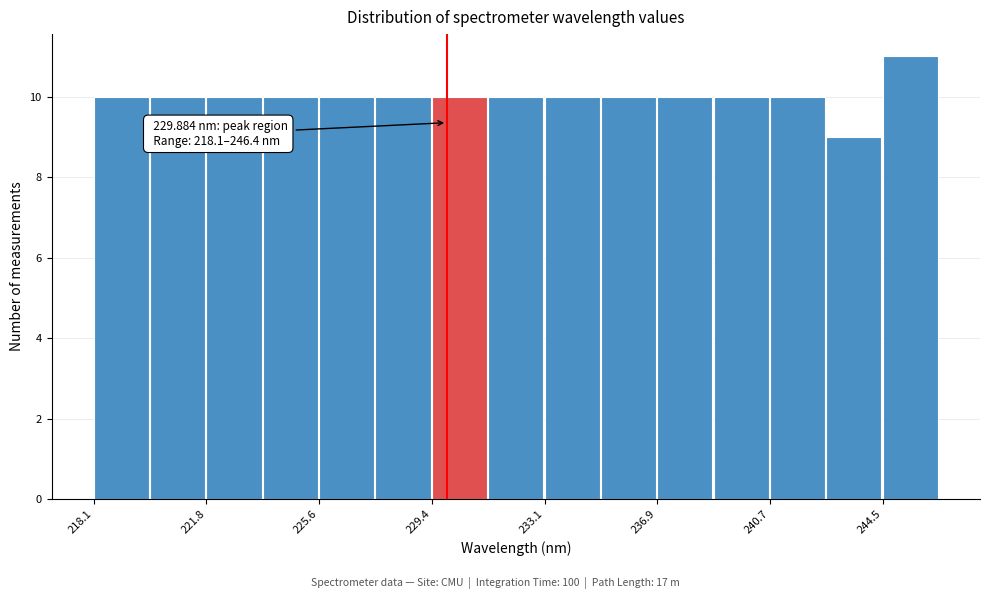

Around what value on the x-axis is the tallest bar? Give the approximate position of its centre, as read against the axis.

245.5